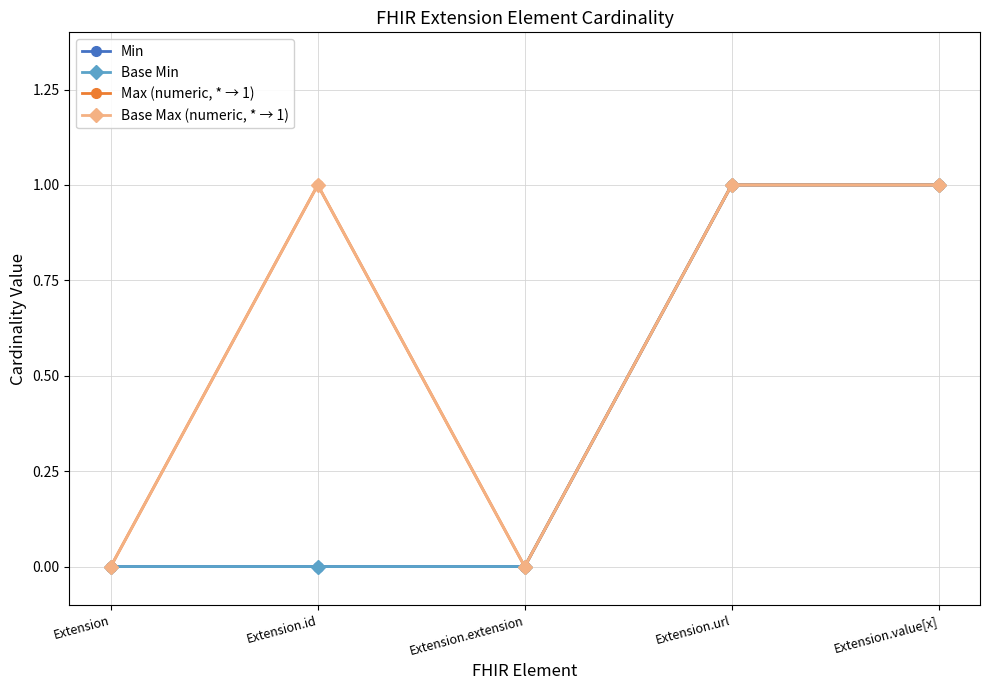

Does the chart have visible grid lines?

Yes